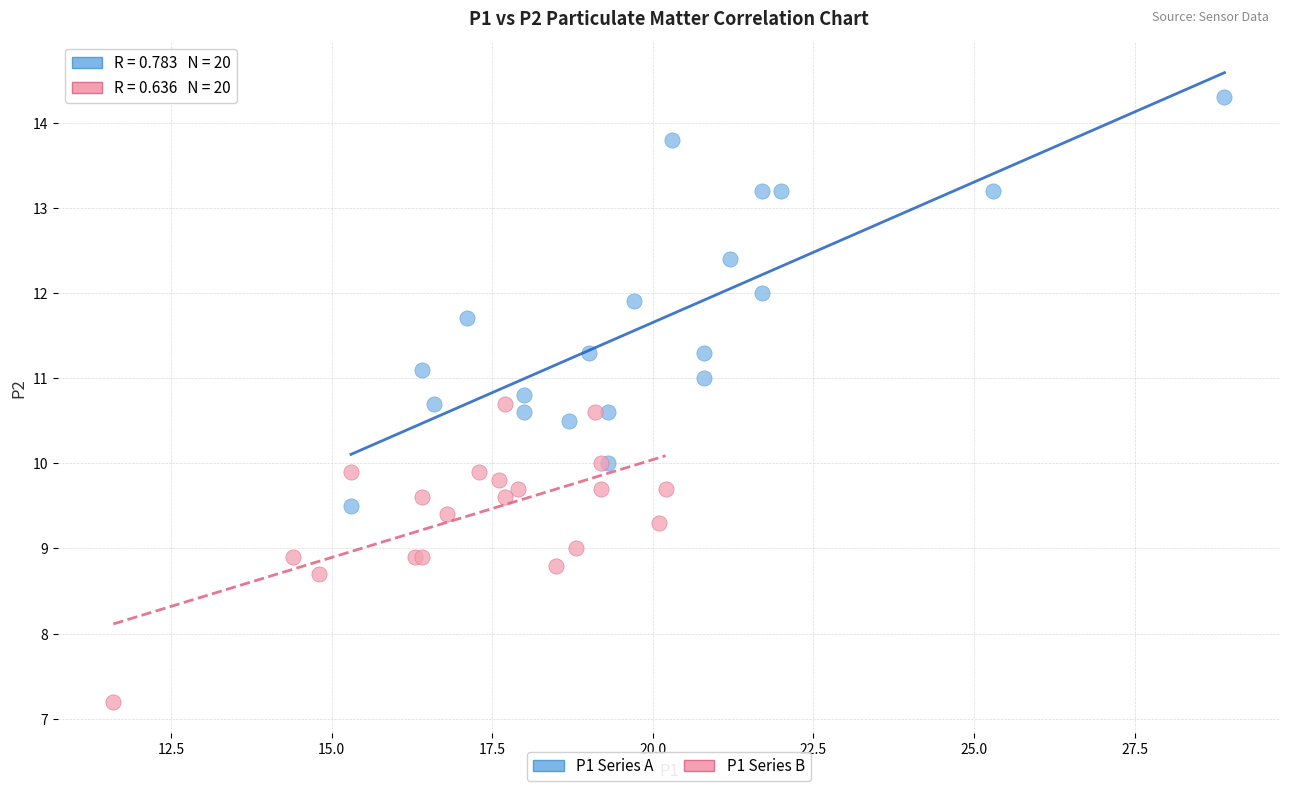

Which series contains the highest Y value?

P1 Series A